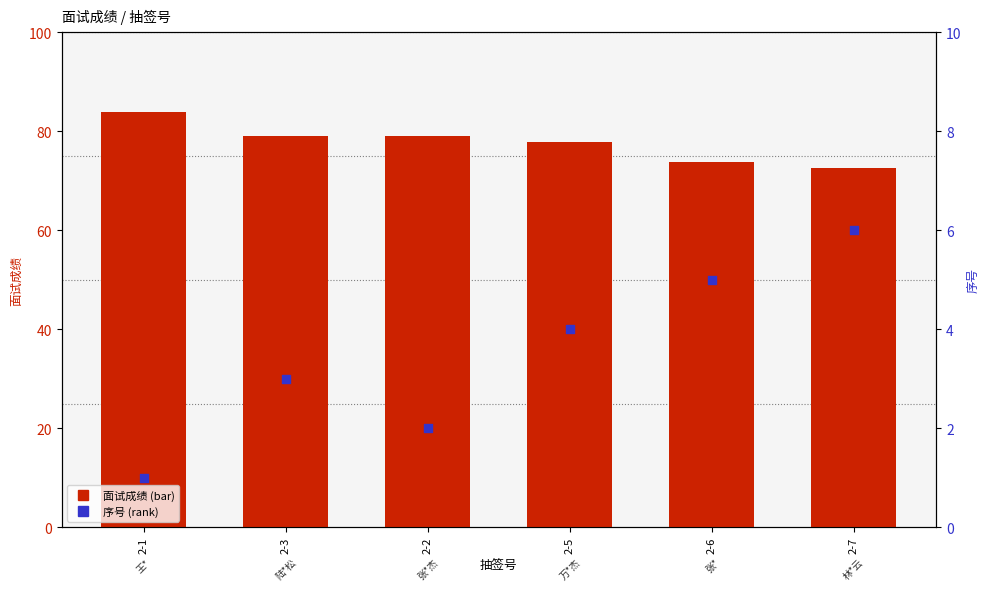

Which series has the largest total across all categories?

面试成绩